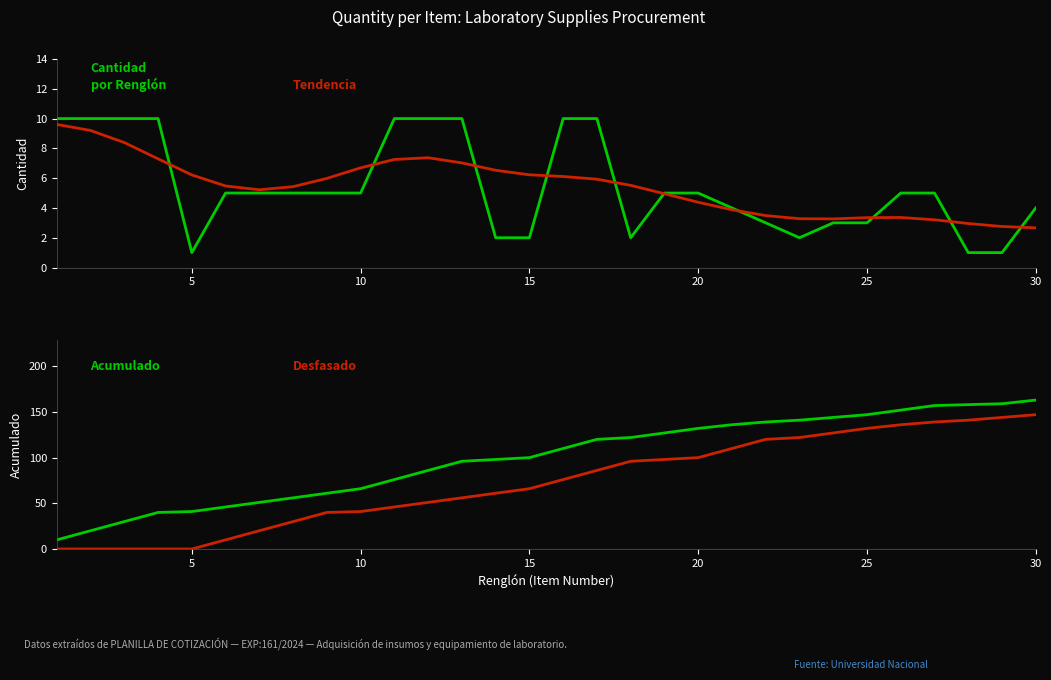

Count the number of data series in this chart.

4